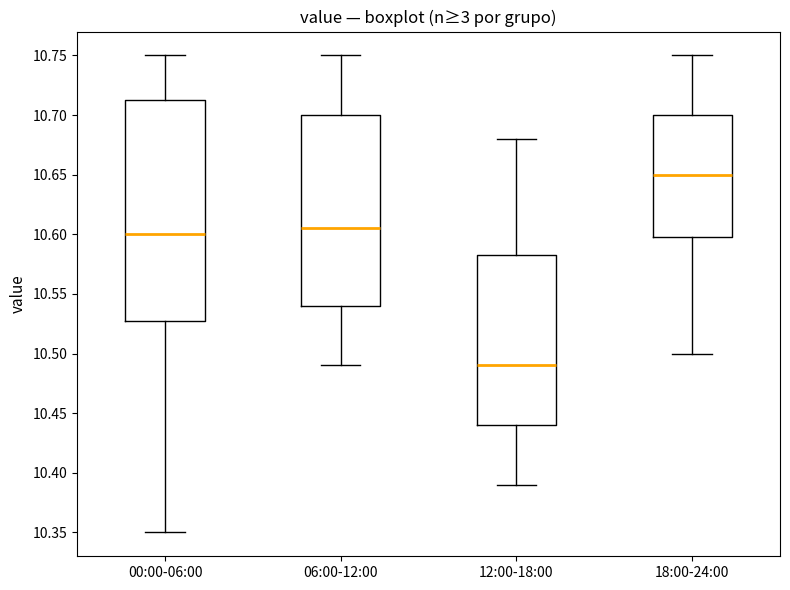

Reading left to right, transcribe this box plot: for each box, give where its median line is, the range the box spans, and where its two whiskers end, as read against the y-axis. The values are not printed on the chart, so give them approximately, as read against the axis.

00:00-06:00: median 10.600, box 10.530 to 10.715, whiskers 10.350 to 10.750
06:00-12:00: median 10.605, box 10.540 to 10.700, whiskers 10.490 to 10.750
12:00-18:00: median 10.490, box 10.440 to 10.585, whiskers 10.390 to 10.680
18:00-24:00: median 10.650, box 10.600 to 10.700, whiskers 10.500 to 10.750